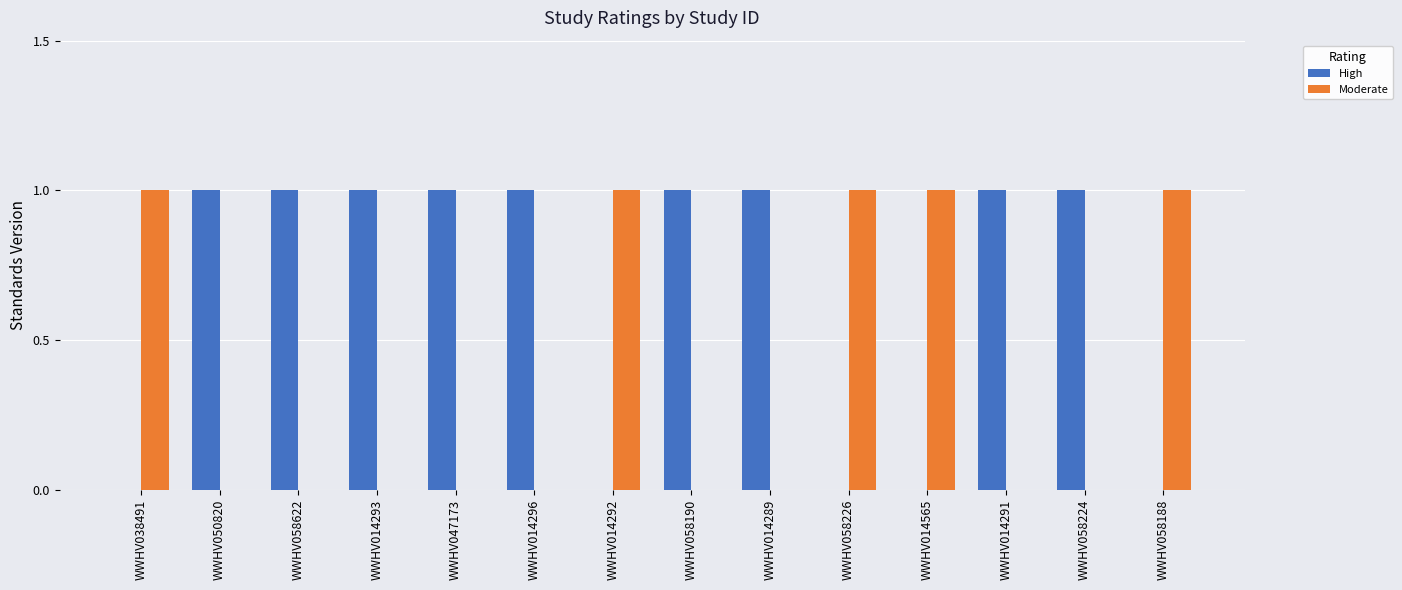

What is the total value across all series at WWHV058226?

1